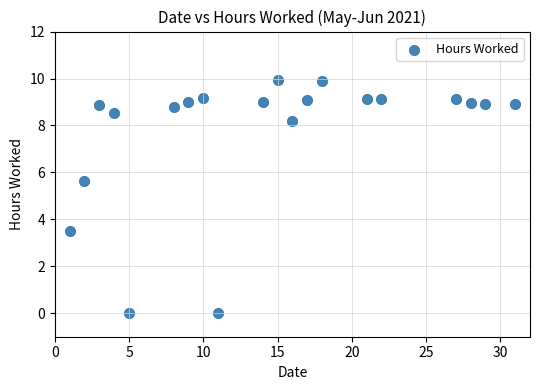

What is the range of Y values (max minus min)?

9.9